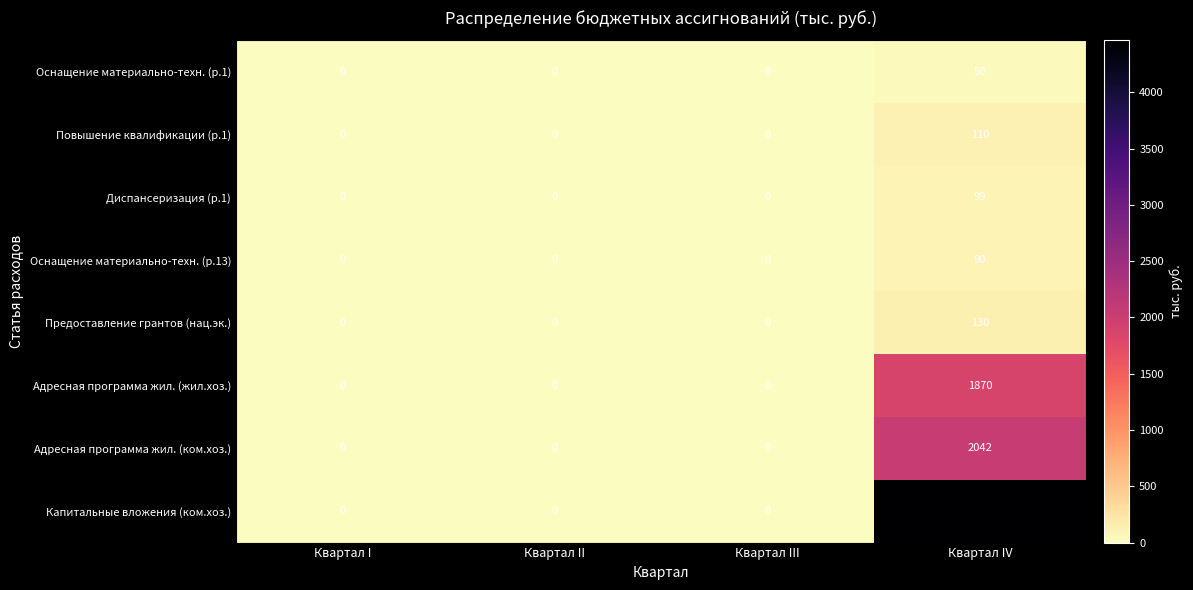

How many Капитальные вложения (ком.хоз.) values are between 0 and 4461?

4